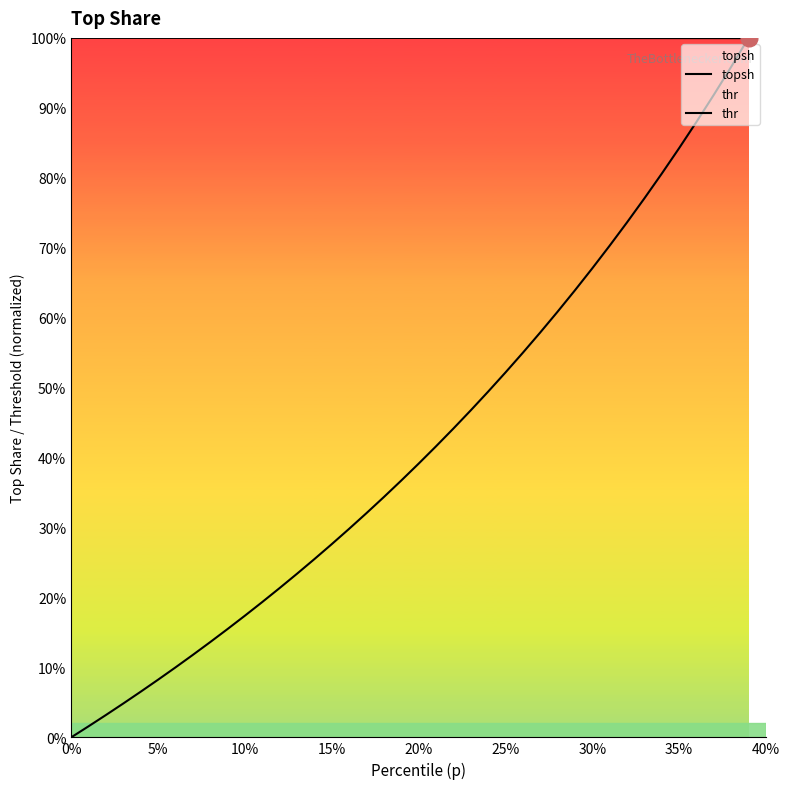

How many intersections are there between topsh and thr?

1